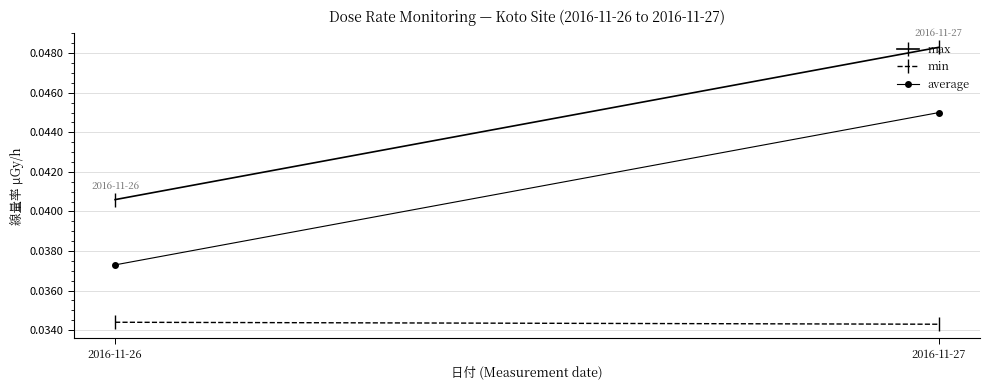

At which label does max reach its peak?

2016-11-27